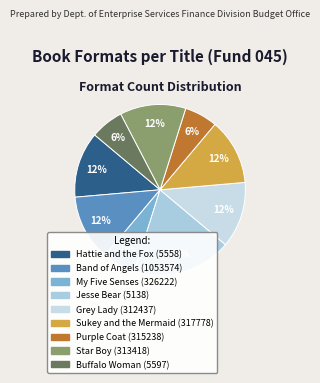

Count the number of slices in the pie.

9